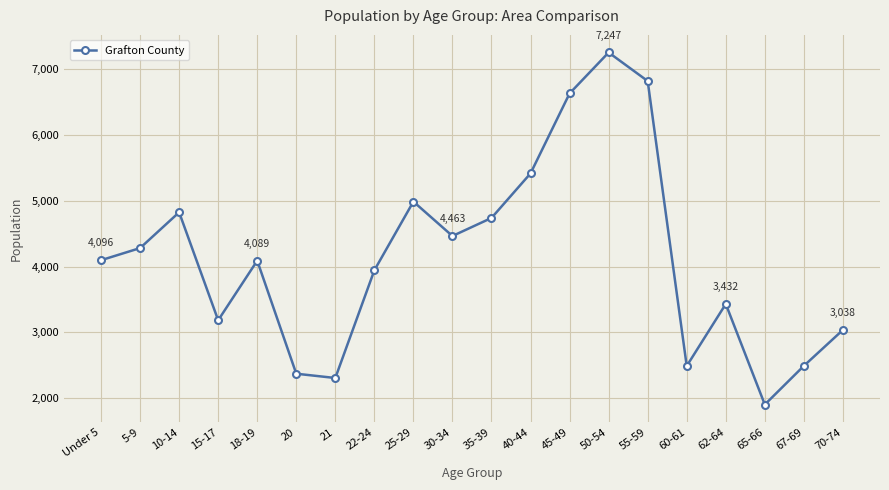

Between 10-14 and 5-9, which is larger?

10-14